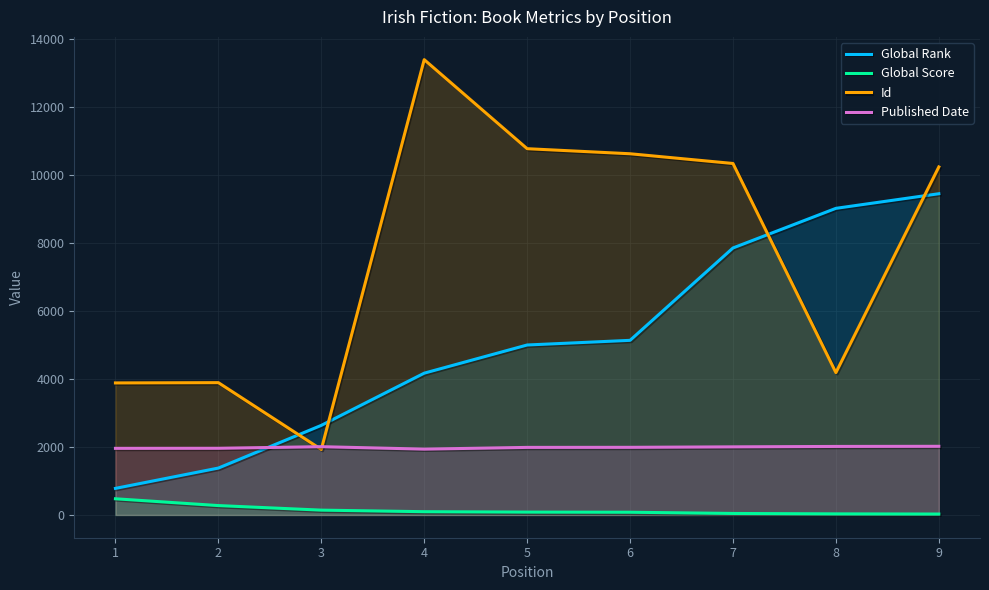

What is the sum of all Global Score values?

1257